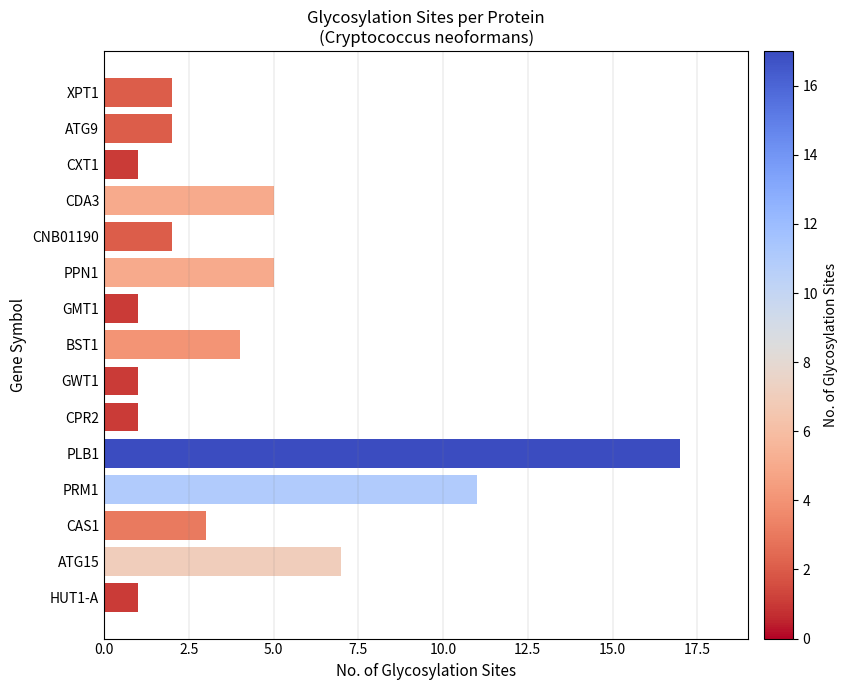

What is the value of the 10th bar from the top?

1